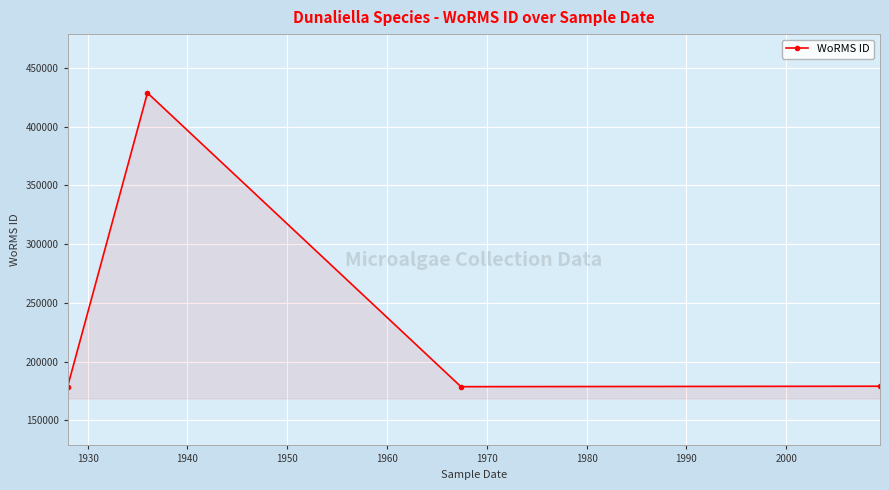

What is the maximum value shown in the chart?

428635